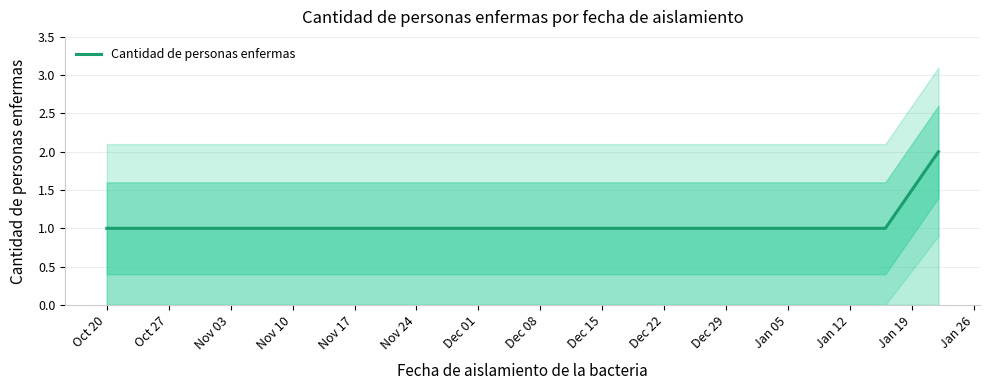

True or false: the data shows 1 at Nov 10.

True